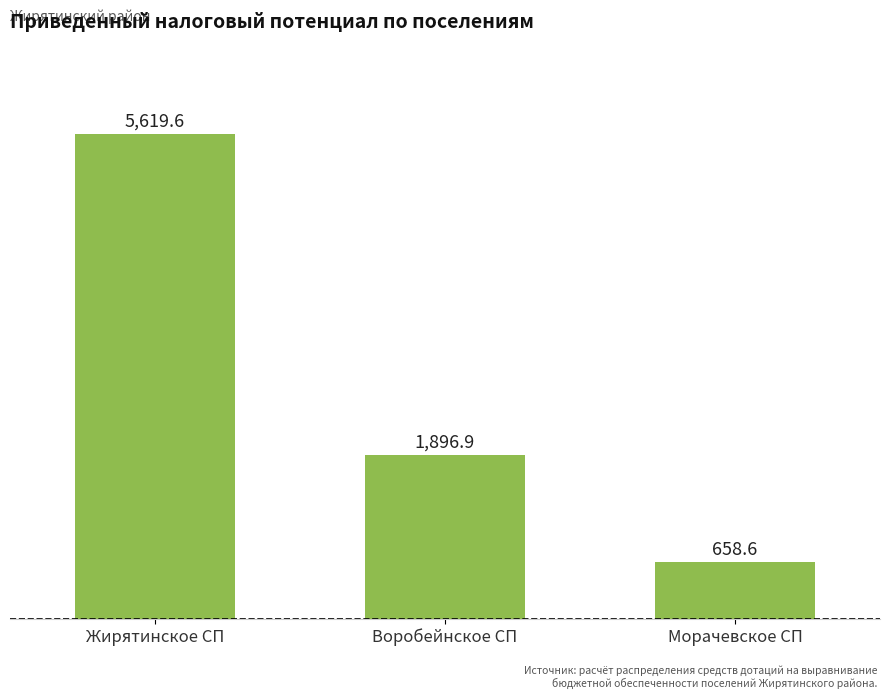

What is the value of the 1st bar from the left?

5619.6